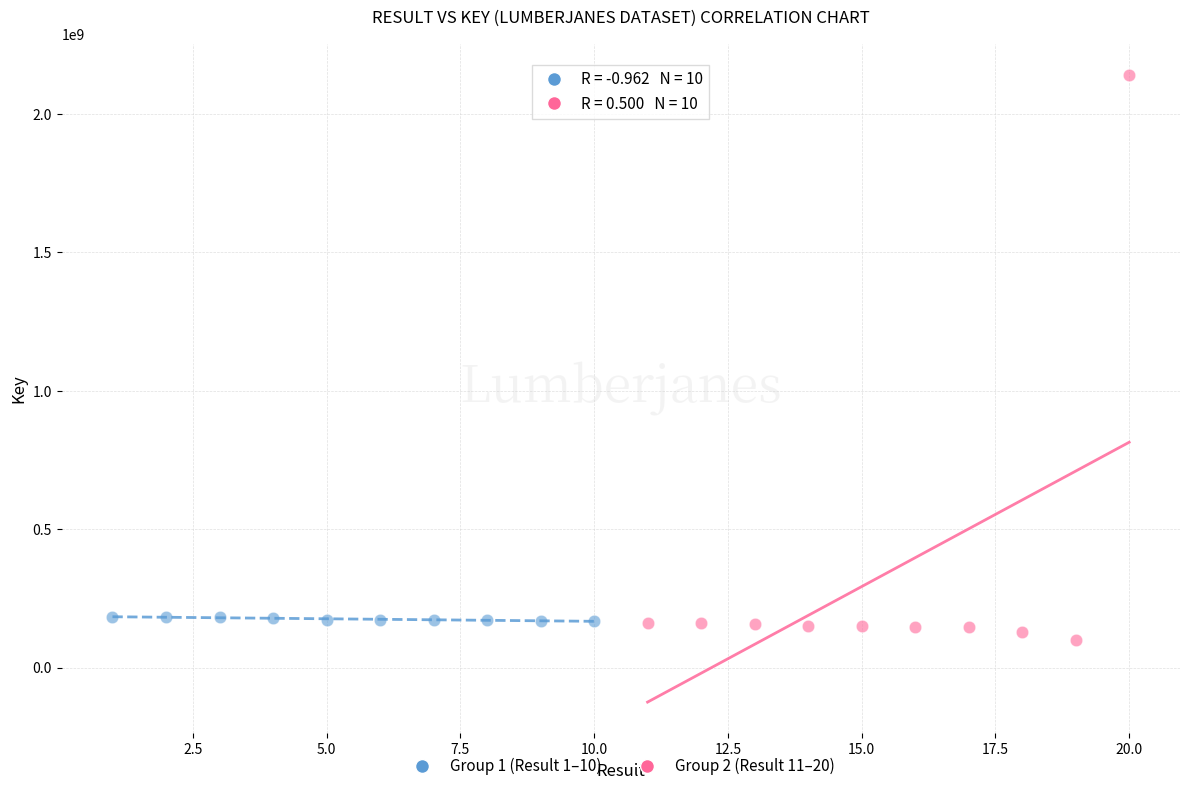

Which series has the largest Y range (max minus min)?

Group 2 (Result 11–20)